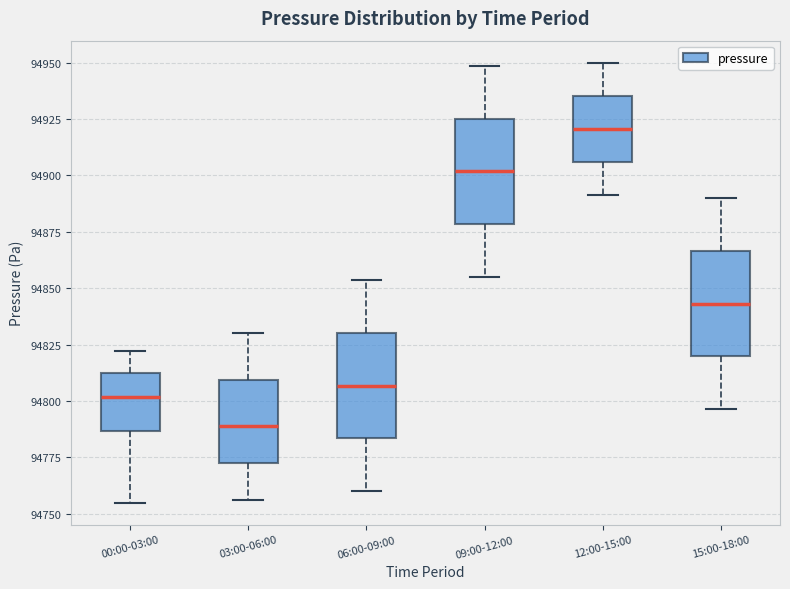

Reading left to right, transcribe this box plot: for each box, give where its median line is, the range the box spans, and where its two whiskers end, as read against the y-axis. The values are not printed on the chart, so give them approximately, as read against the axis.

00:00-03:00: median 94800, box 94785 to 94815, whiskers 94755 to 94820
03:00-06:00: median 94790, box 94770 to 94810, whiskers 94755 to 94830
06:00-09:00: median 94805, box 94785 to 94830, whiskers 94760 to 94855
09:00-12:00: median 94900, box 94880 to 94925, whiskers 94855 to 94950
12:00-15:00: median 94920, box 94905 to 94935, whiskers 94890 to 94950
15:00-18:00: median 94845, box 94820 to 94865, whiskers 94795 to 94890